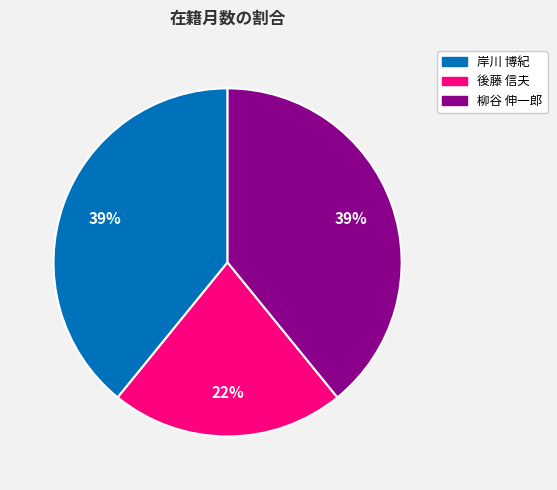

To the nearest percent, what is the average slice percentage?

33%